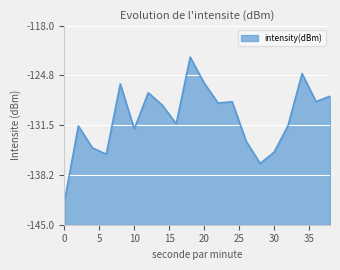

The chart shows a value of -133.7 at 26. True or false?

True